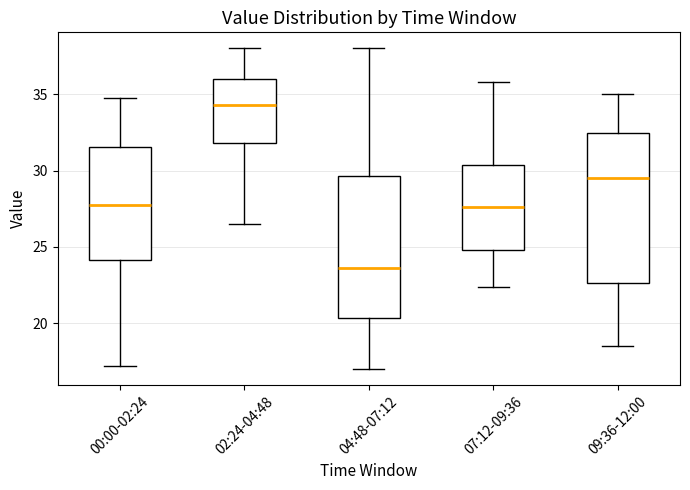

Where does the lower whisker of the box for 09:36-12:00 end on the y-axis? The values are not printed on the chart, so give them approximately, as read against the axis.

18.5